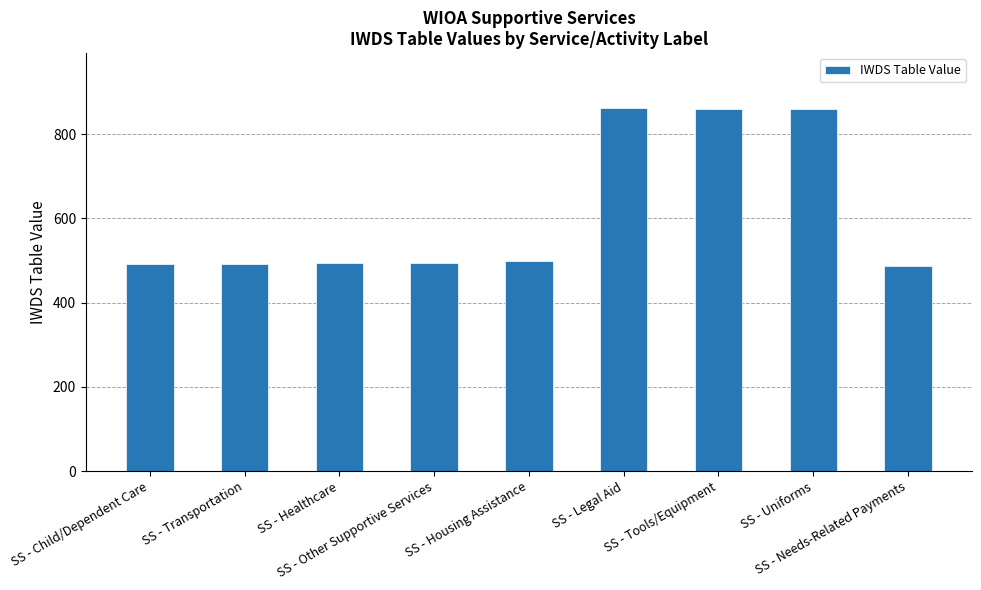

What is the value of the 6th bar from the left?

863